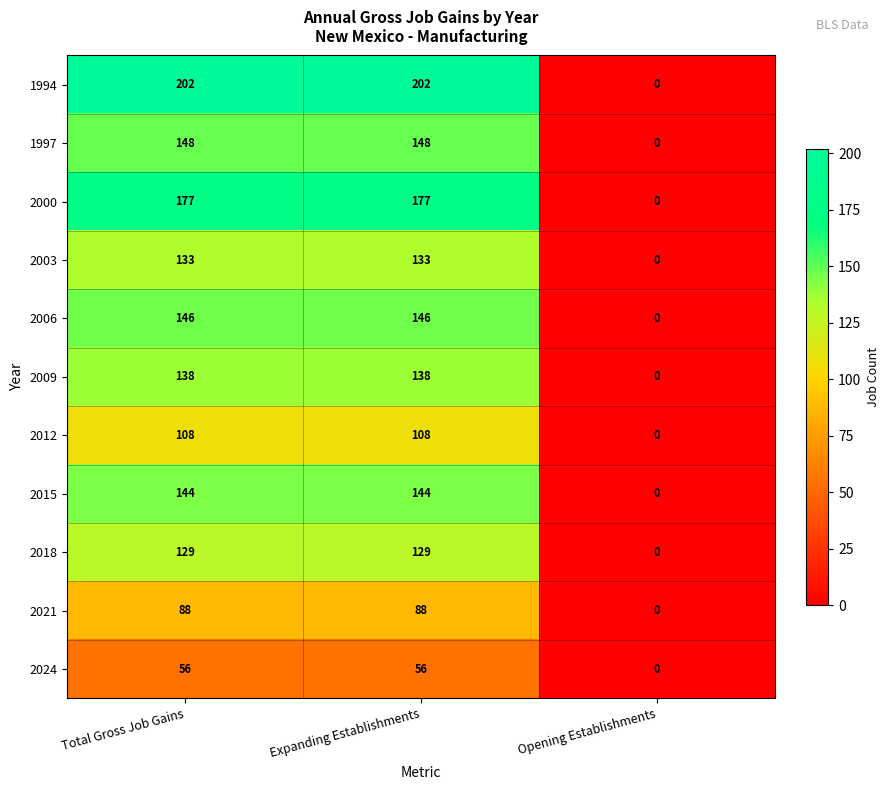

How many data points in 2021 are less than 88?

1